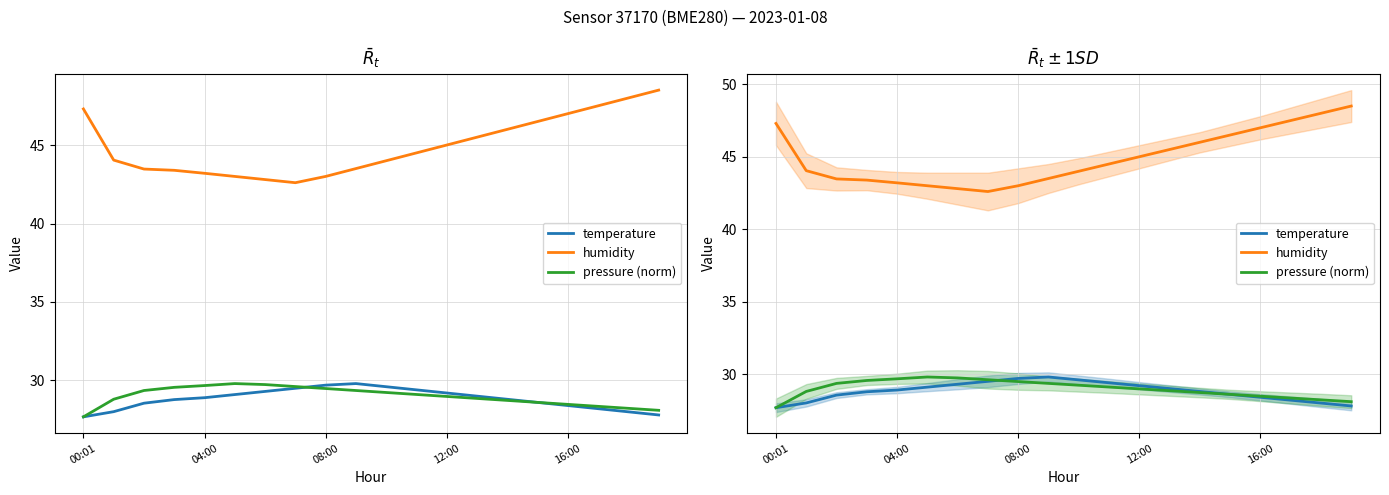

Which series has the largest range (max minus min)?

humidity